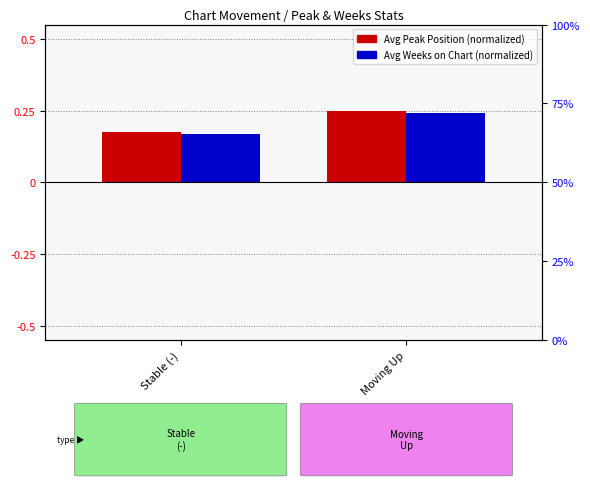

Reading left to right, extract all data points from this chart.

Avg Peak Position (normalized): Stable (-)=0.2	Moving Up=0.2
Avg Weeks on Chart (normalized): Stable (-)=0.2	Moving Up=0.2